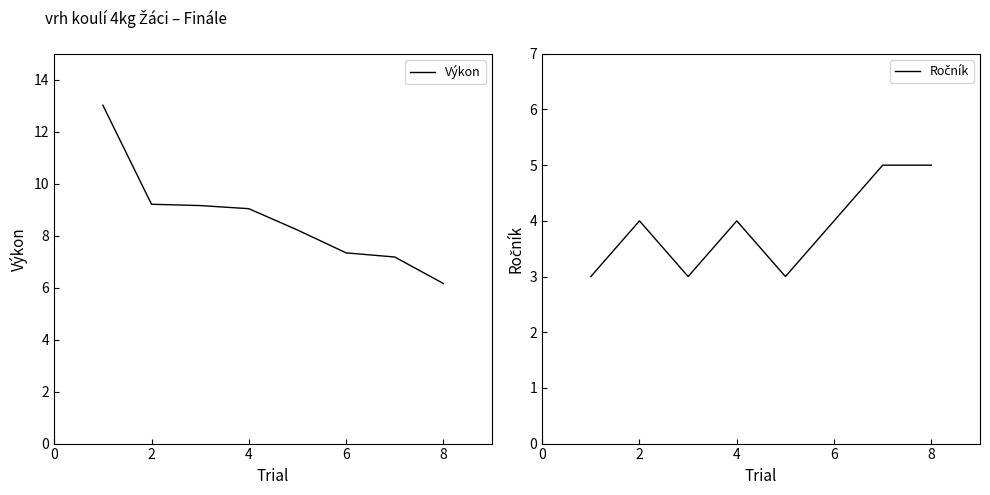

The Výkon series shows 6.2 at 8. True or false?

True